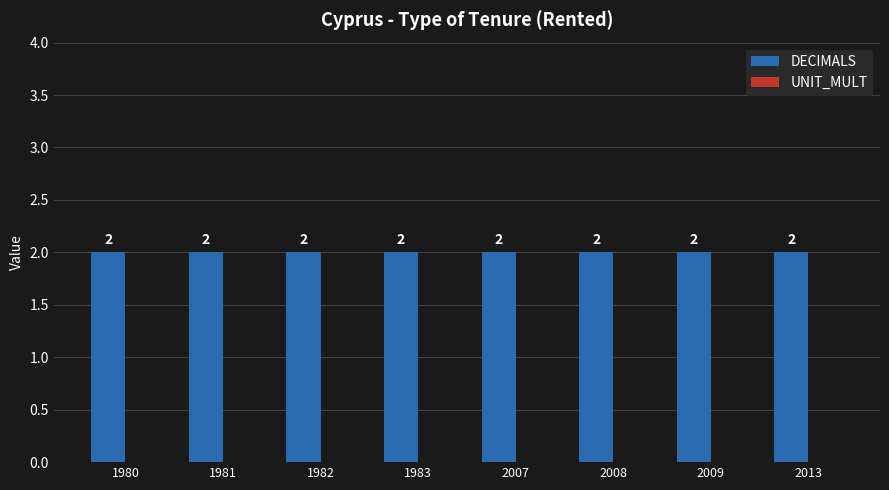

List the series in order of their peak value, highest first.

DECIMALS, UNIT_MULT